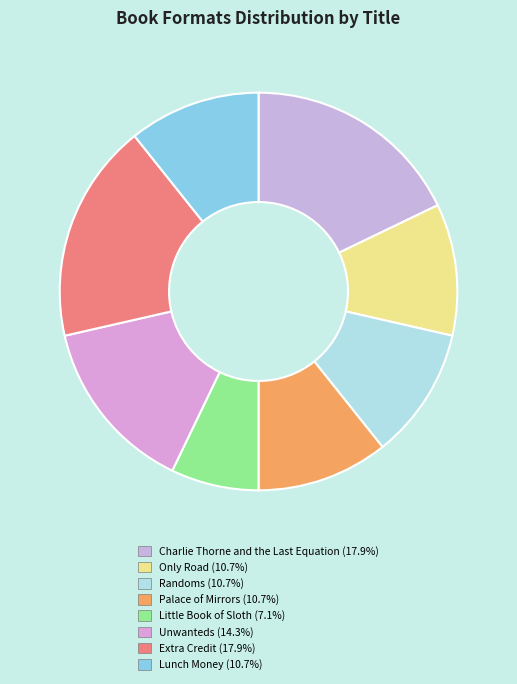

How many slices are in this pie chart?

8